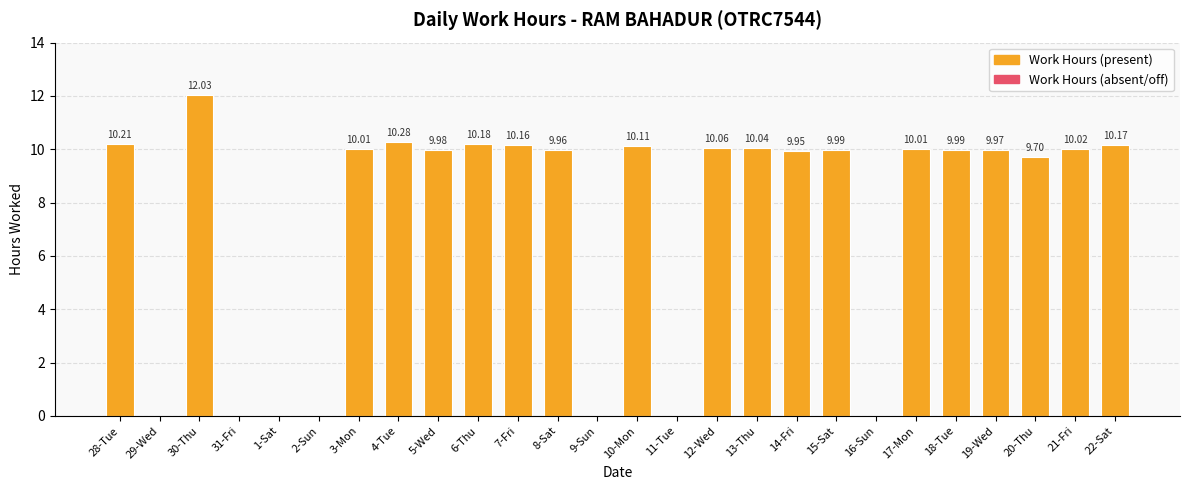

What is the ratio of the value at 12-Wed to the value at 17-Mon?

1.0